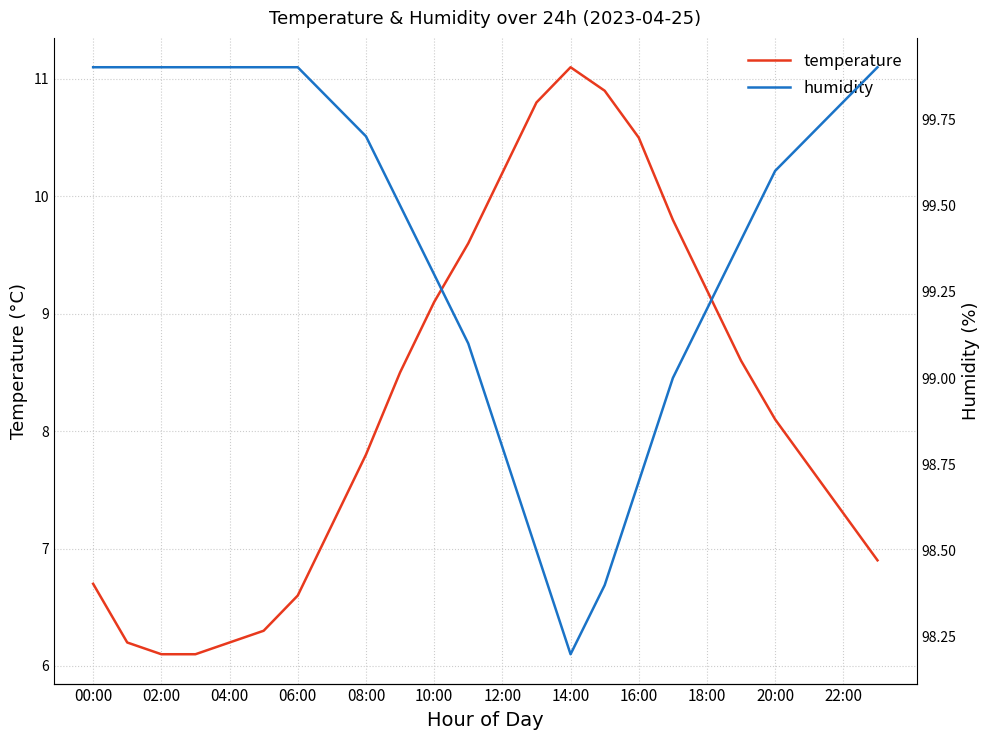

Reading left to right, what are all the values shown in this chart?

temperature: 6.7	6.2	6.1	6.1	6.2	6.3	6.6	7.2	7.8	8.5	9.1	9.6	10.2	10.8	11.1	10.9	10.5	9.8	9.2	8.6	8.1	7.7	7.3	6.9
humidity: 99.9	99.9	99.9	99.9	99.9	99.9	99.9	99.8	99.7	99.5	99.3	99.1	98.8	98.5	98.2	98.4	98.7	99.0	99.2	99.4	99.6	99.7	99.8	99.9